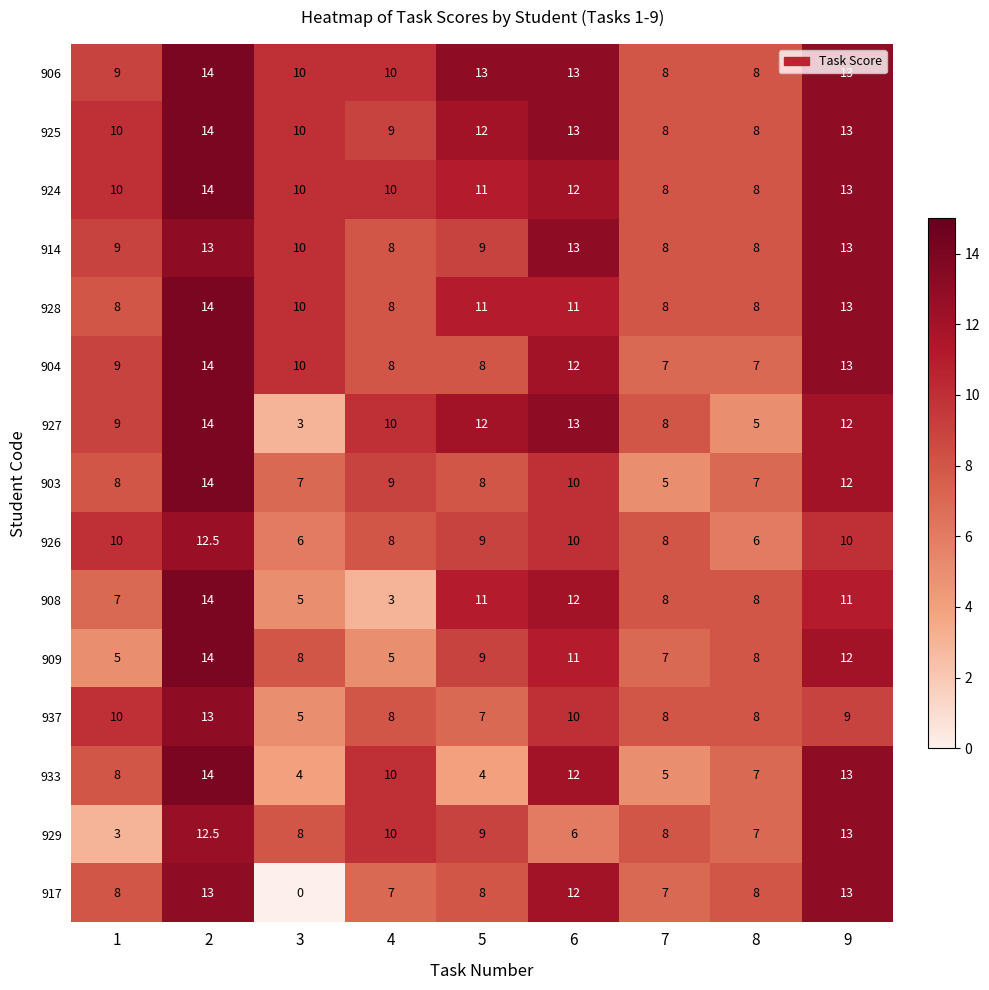

What is the difference between the highest and lowest values at 7?

3.0